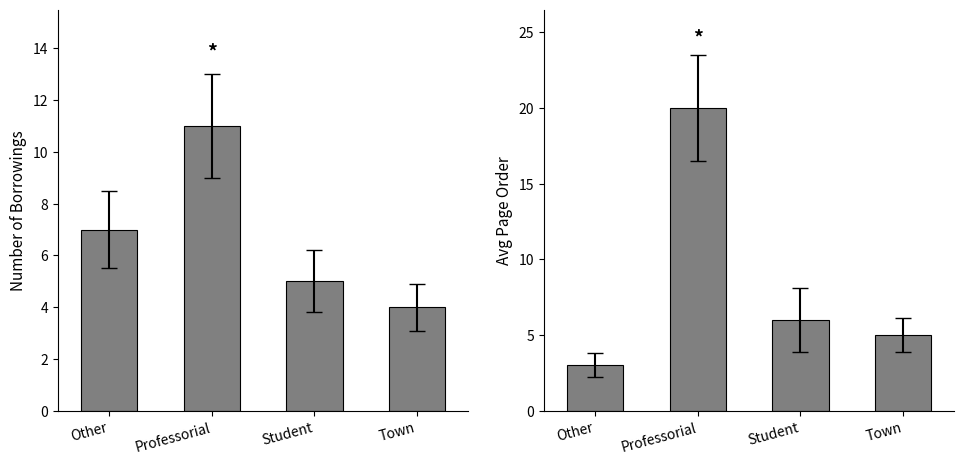

What is the average value of the Borrowings series?

7